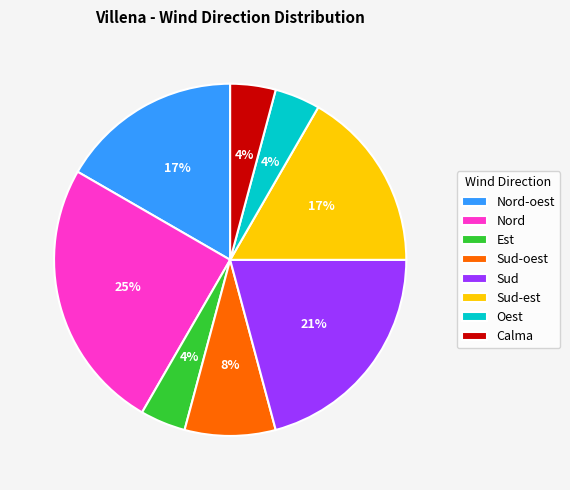

What is the largest slice in the pie chart?

Nord